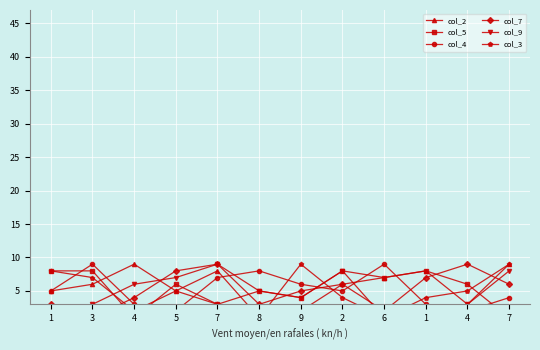

What are all the series names shown in the legend?

col_2, col_5, col_4, col_7, col_9, col_3